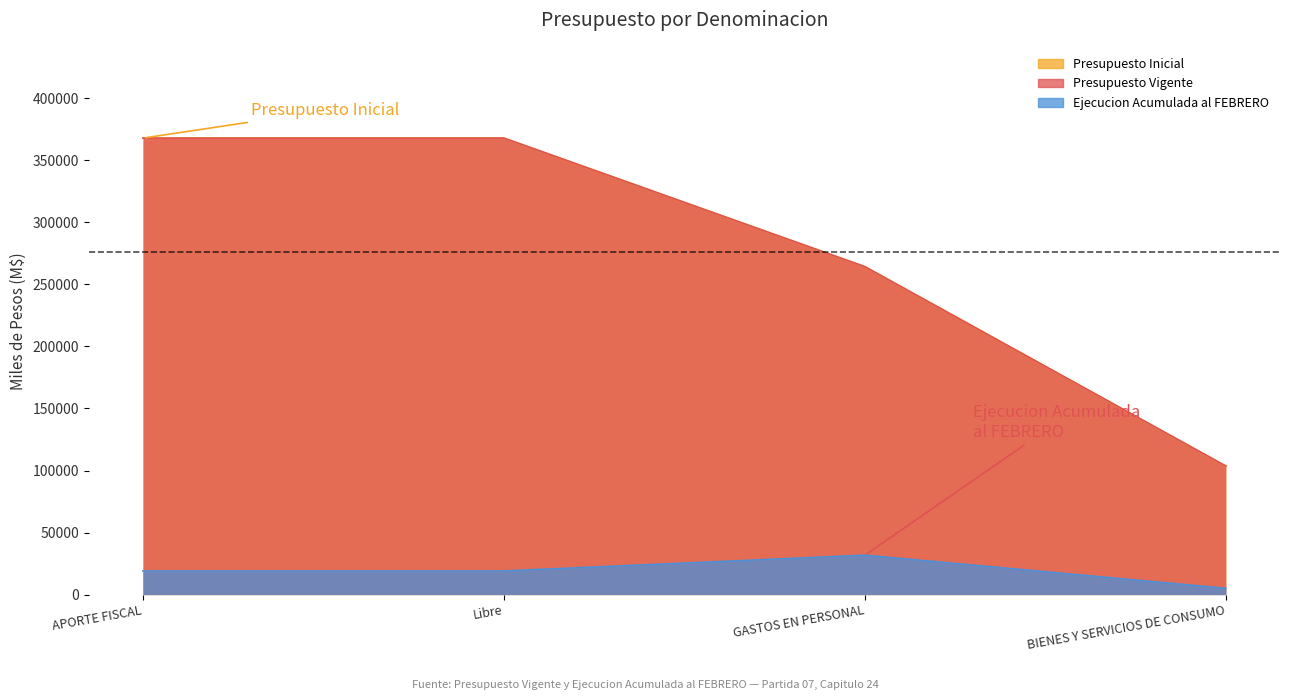

At which label is Ejecucion Acumulada al FEBRERO closest to 18434?

APORTE FISCAL